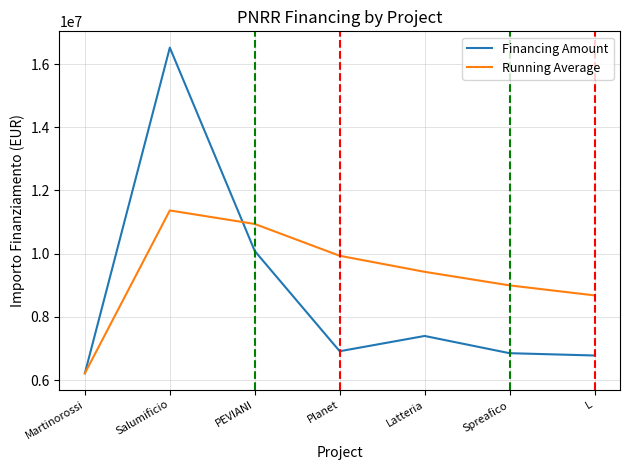

True or false: Running Average has a value of 9933286.7 at Planet.

True